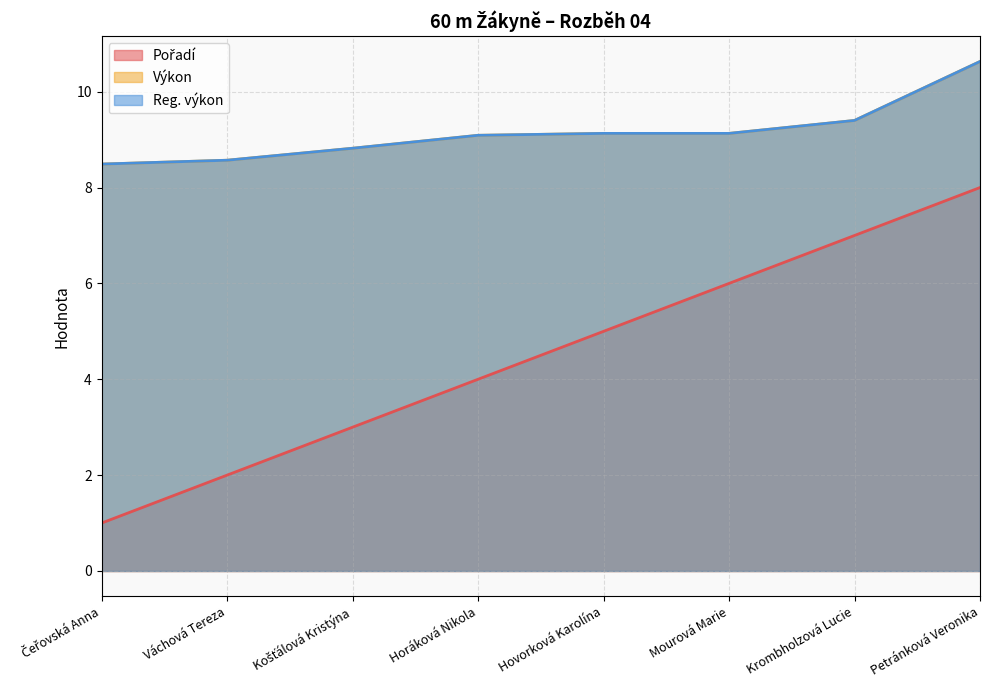

What position from the left is Čeřovská Anna?

1